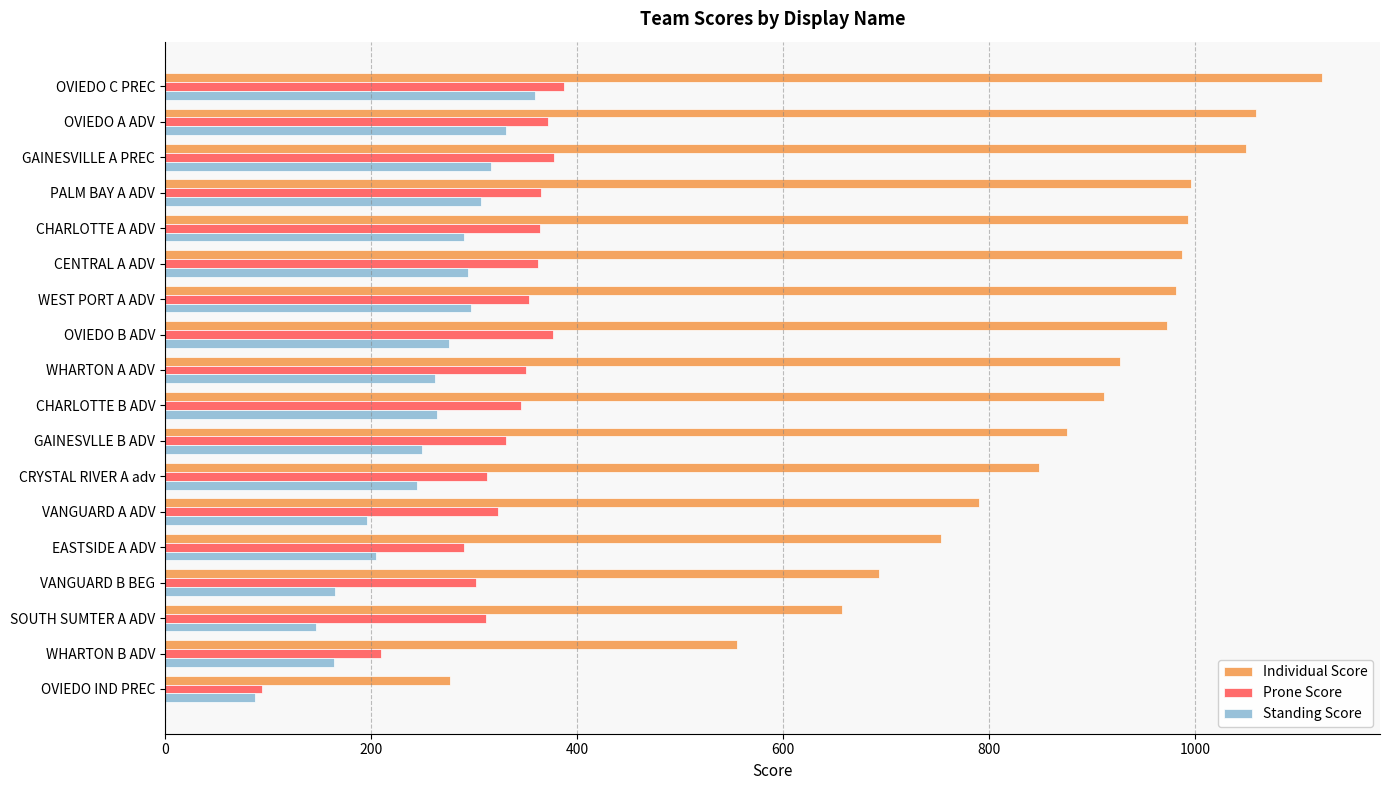

What is the difference between the second highest and minimum values in the Prone Score series?

284